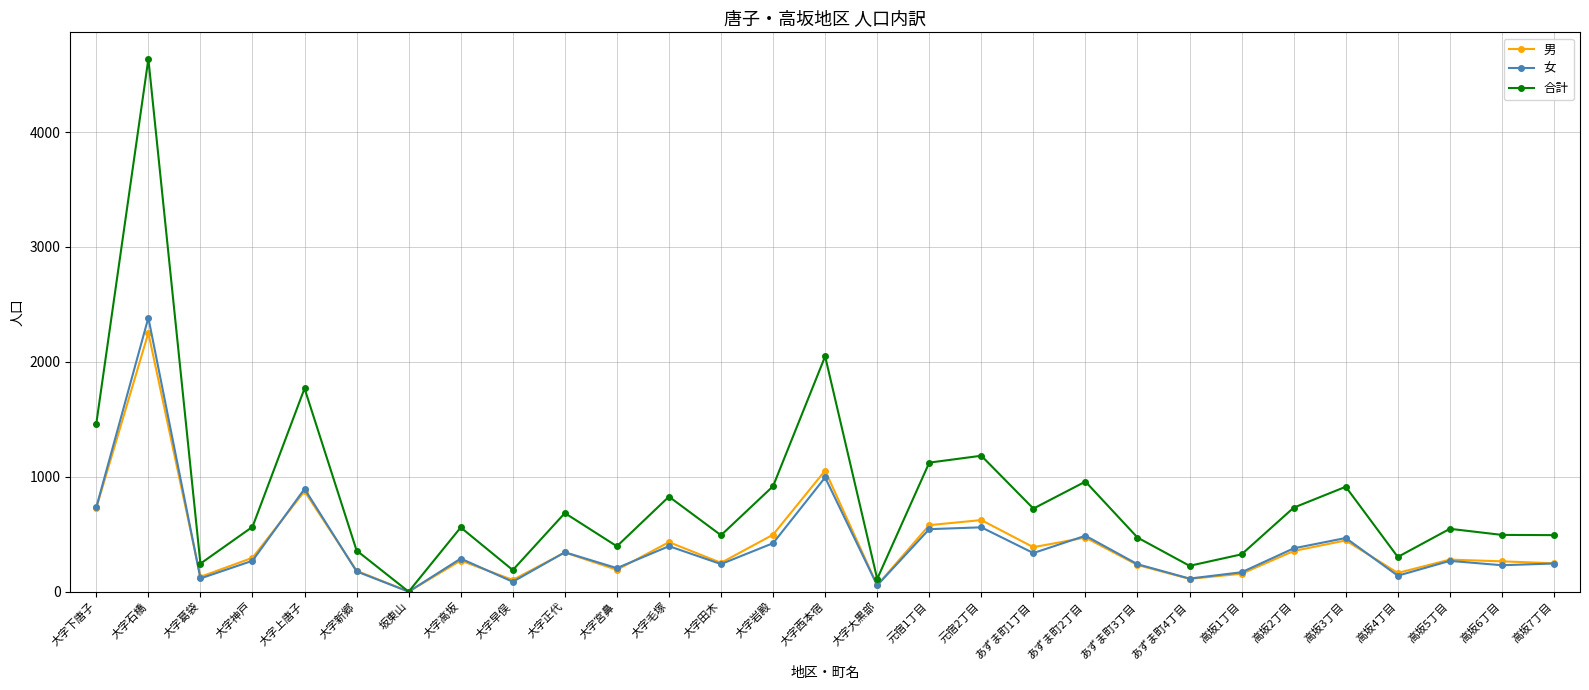

Does the chart display data point markers on the line(s)?

Yes